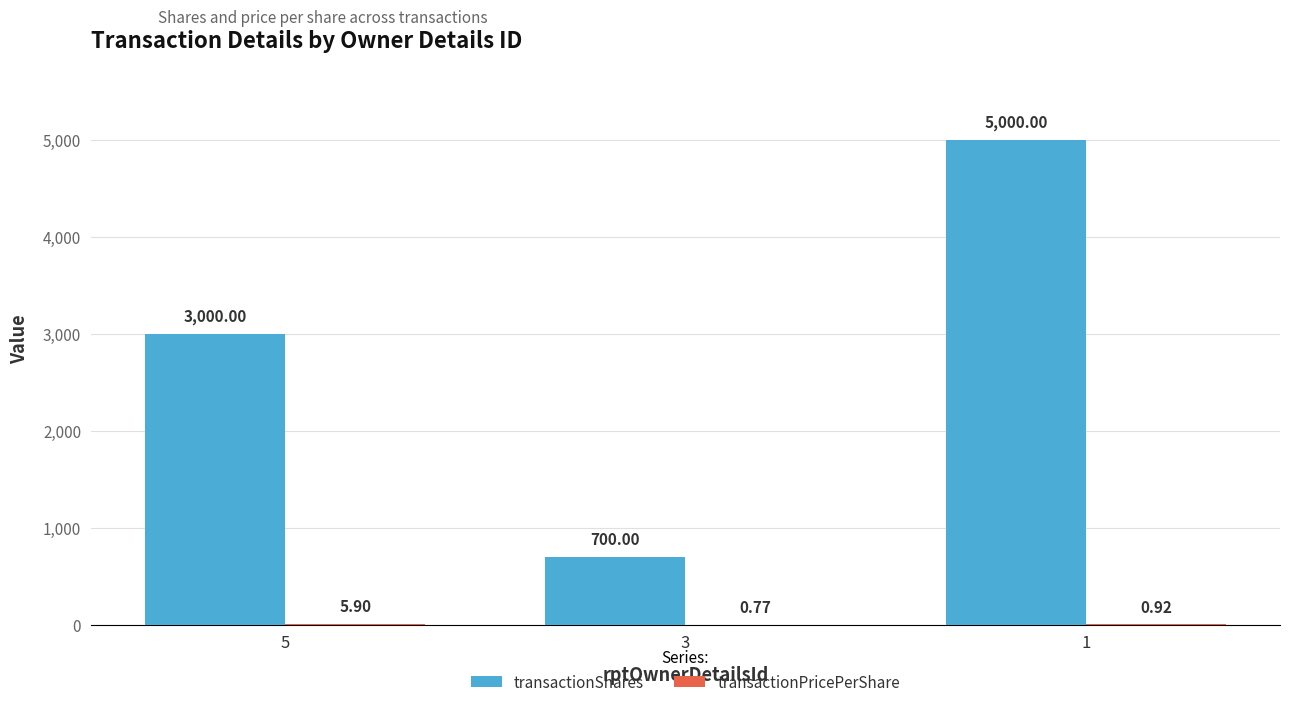

What is the sum of the transactionShares values at 3 and 1?

5700.0